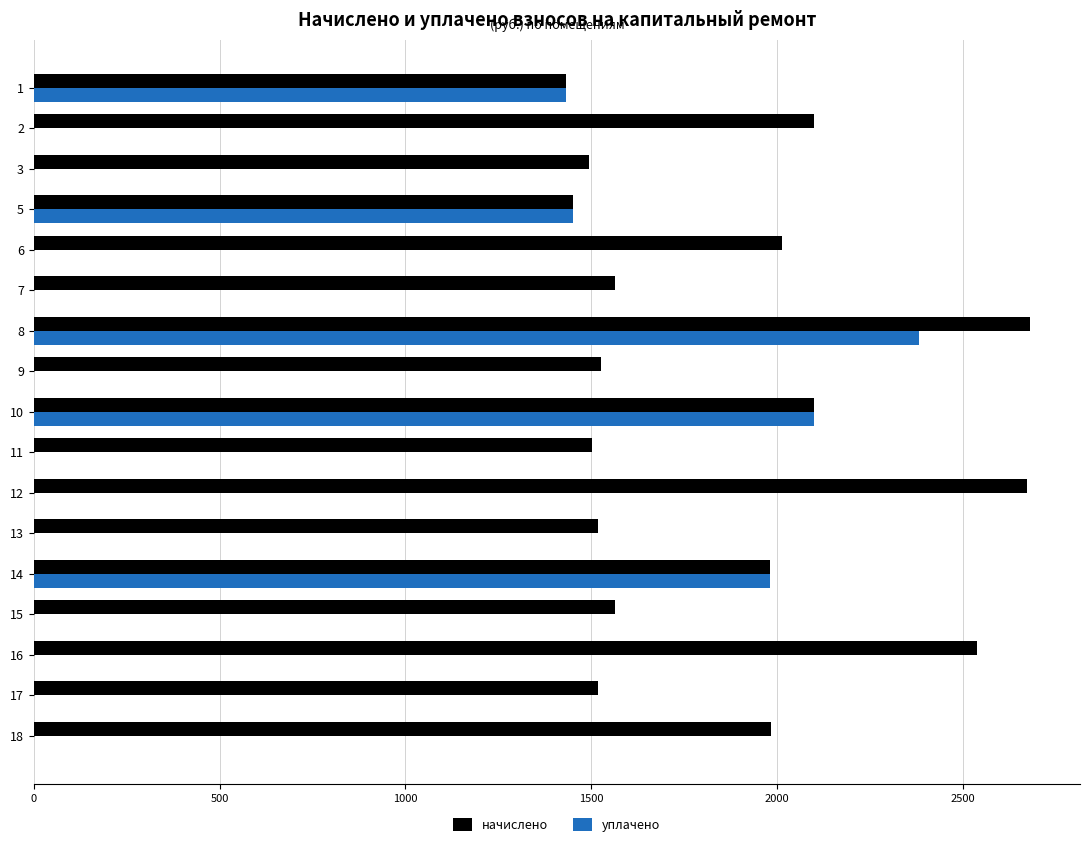

What is the maximum value for начислено?

2680.7